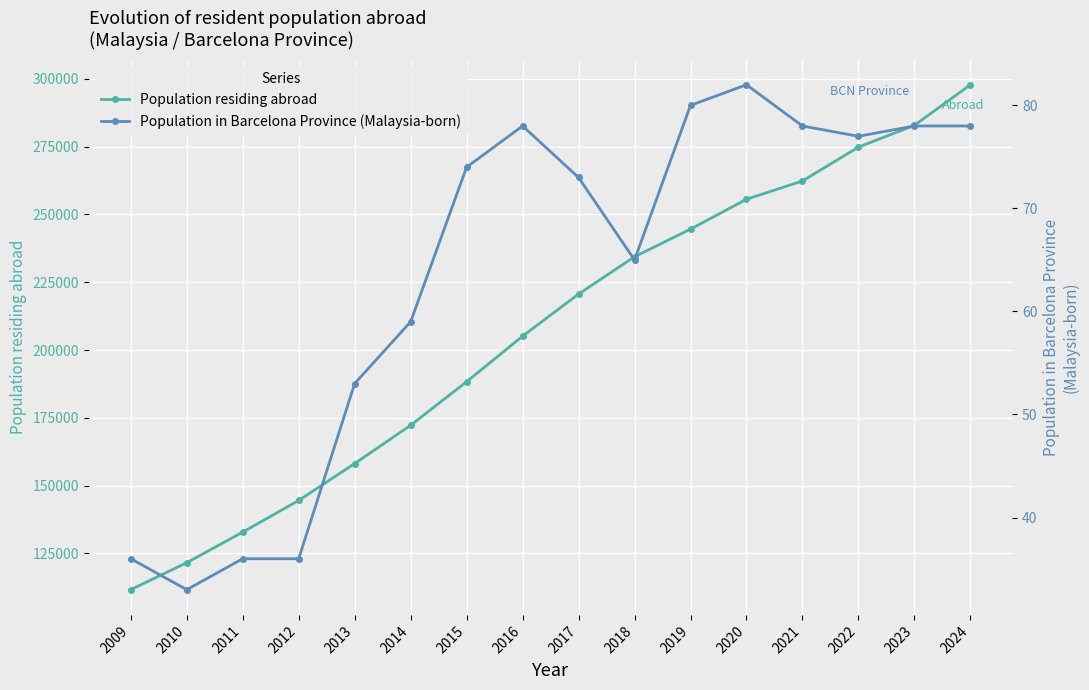

What is the value of the Population residing abroad point at the 10th from the left?

234423